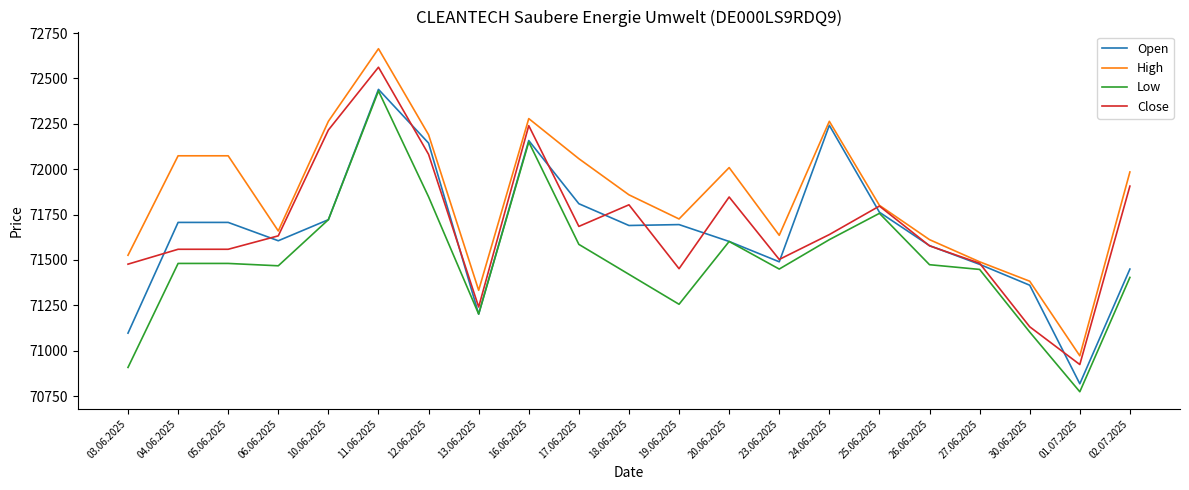

Is it true that High equals 27698 at 11.06.2025?

False